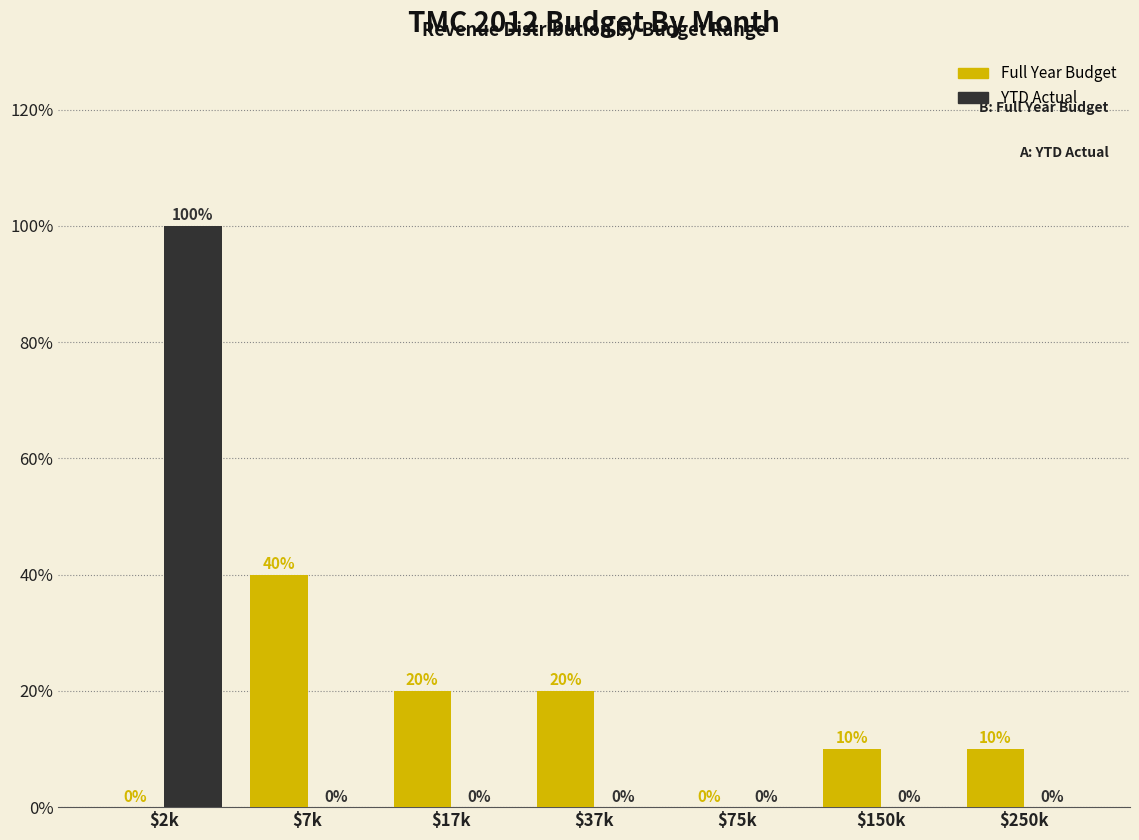

Where does the Full Year Budget series first go above 10?

$7k